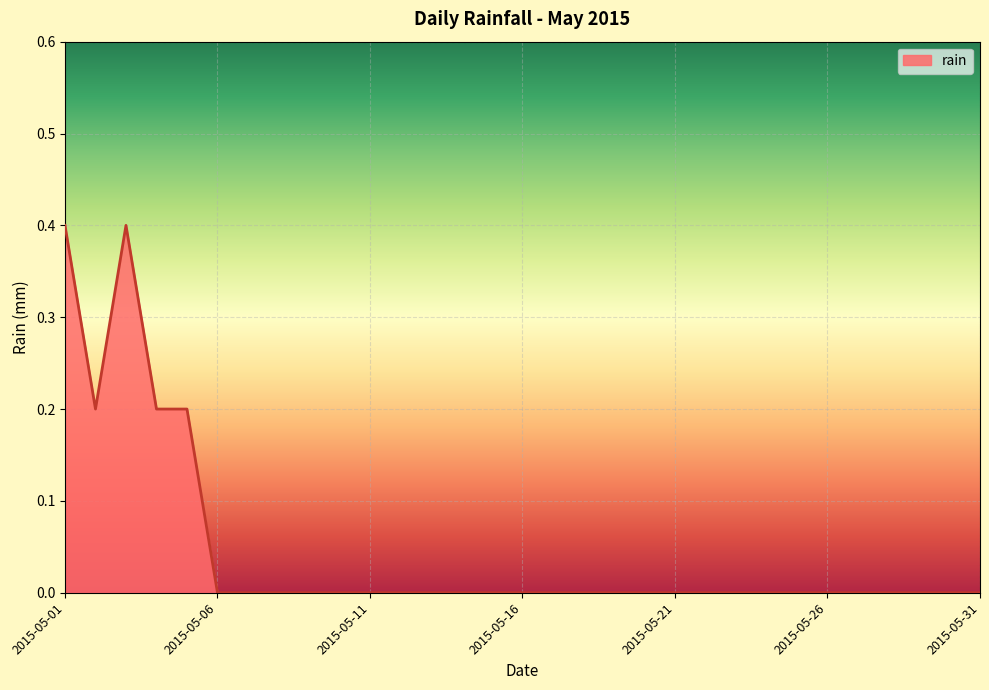

What is the difference between the maximum and minimum values?

0.4